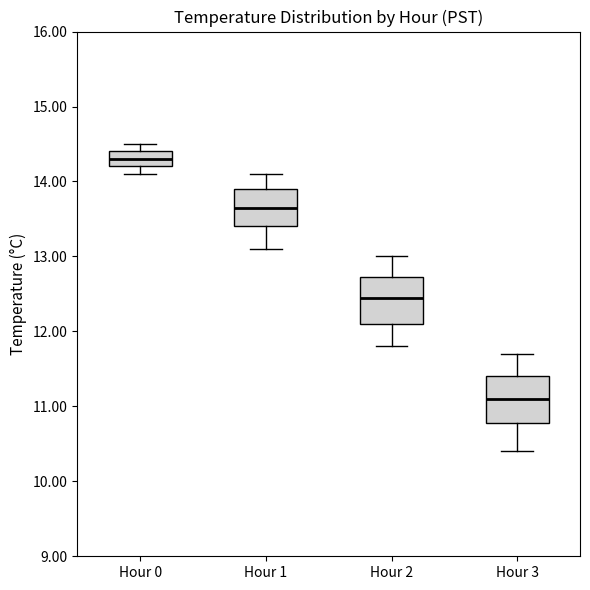

Where is the upper edge of the box for Hour 3 on the y-axis? The values are not printed on the chart, so give them approximately, as read against the axis.

11.4